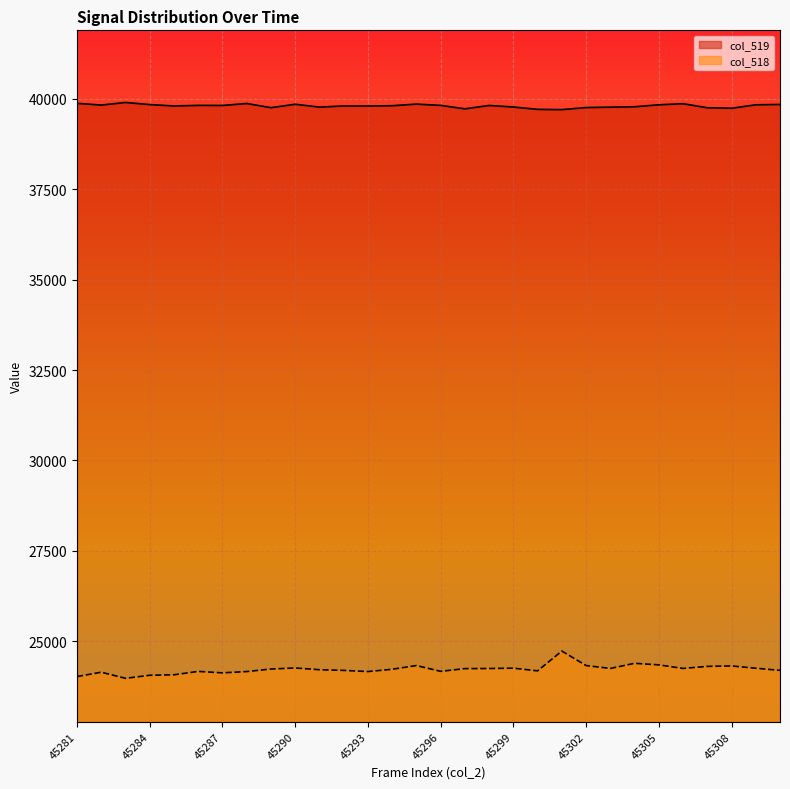

What is the value of the col_518 point at the 18th from the left?

24243